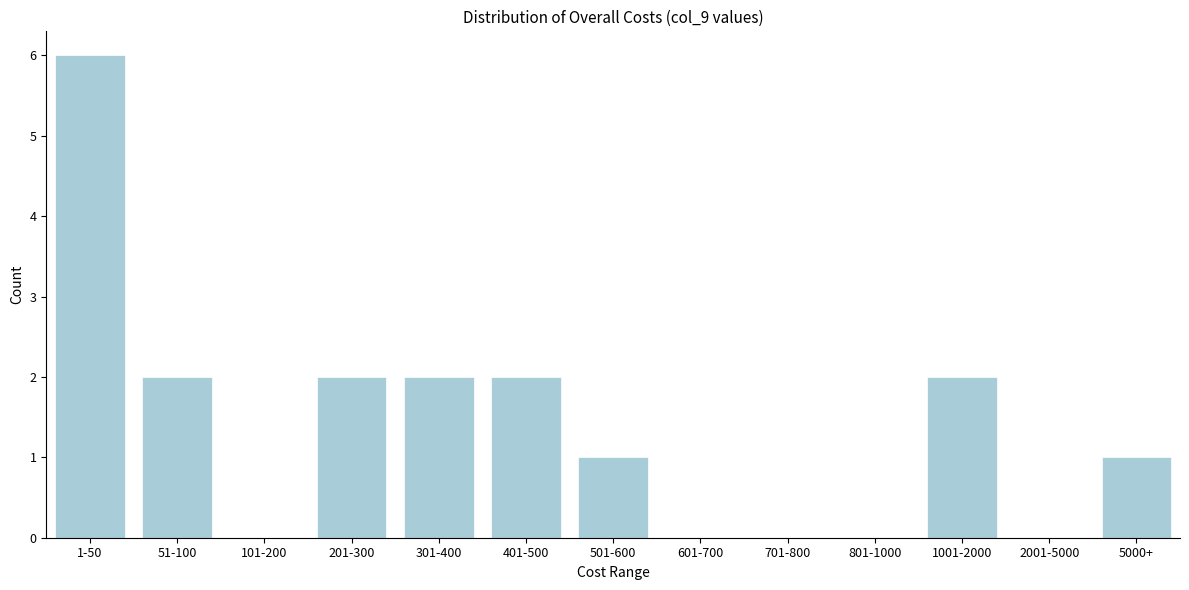

Reading left to right, what are all the values shown in this chart?

1-50=6	51-100=2	101-200=0	201-300=2	301-400=2	401-500=2	501-600=1	601-700=0	701-800=0	801-1000=0	1001-2000=2	2001-5000=0	5000+=1